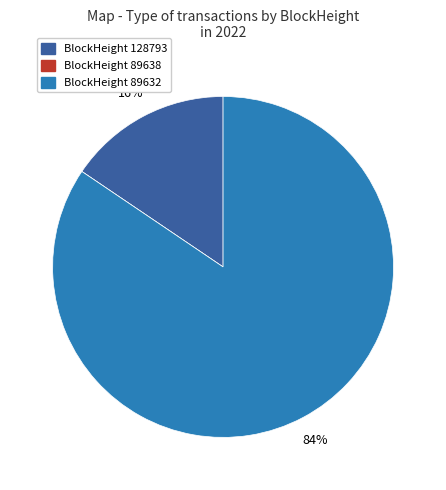

To the nearest percent, what is the difference between the largest and smallest slice percentages?

84%